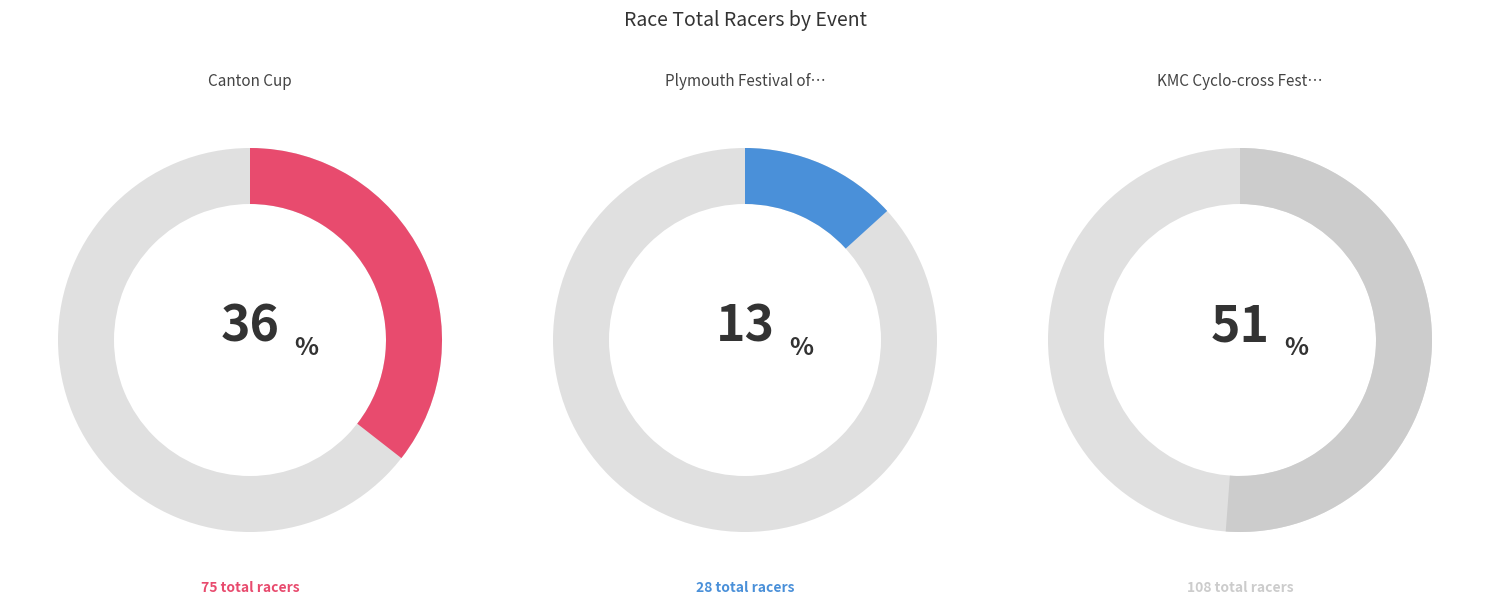

To the nearest percent, what portion does Canton Cup represent?

36%